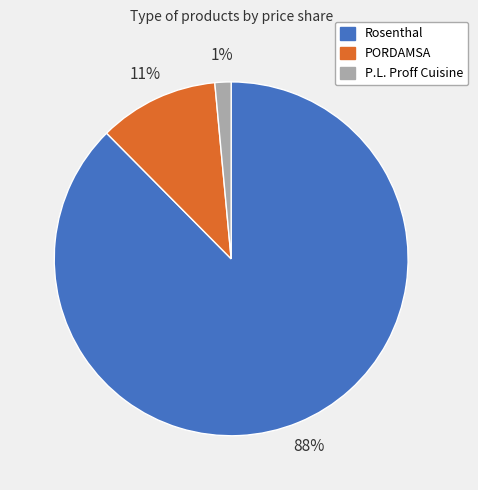

Is there any slice that represents more than half of the pie?

Yes